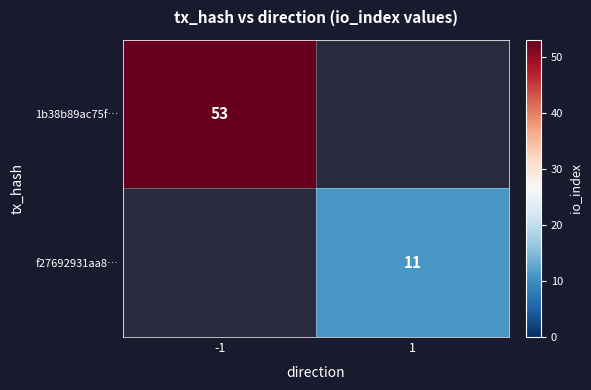

Between 1 and -1, which is larger?

-1